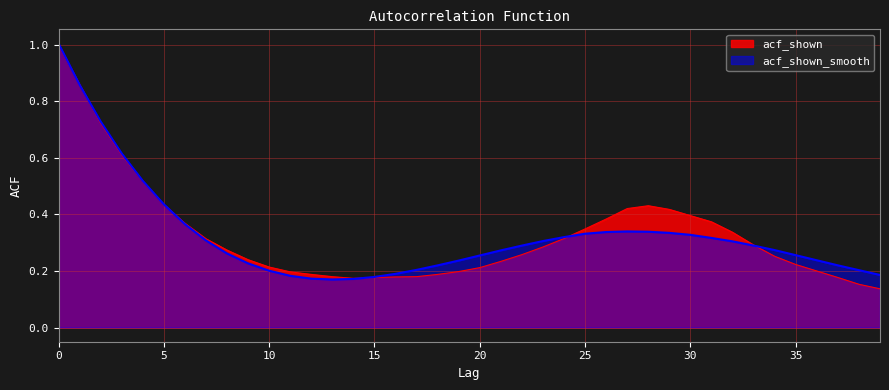

What is the total value across all series at 20?

0.5